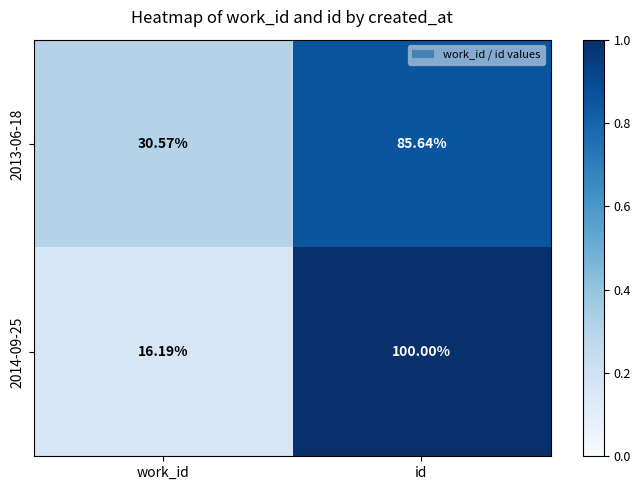

List the series in order of their peak value, lowest first.

2013-06-18, 2014-09-25